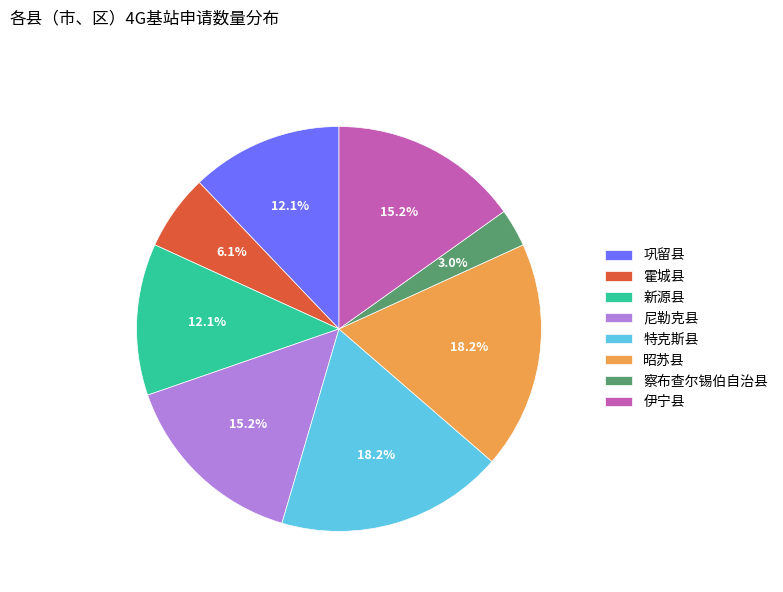

To the nearest percent, what is the difference between the largest and smallest slice percentages?

15%